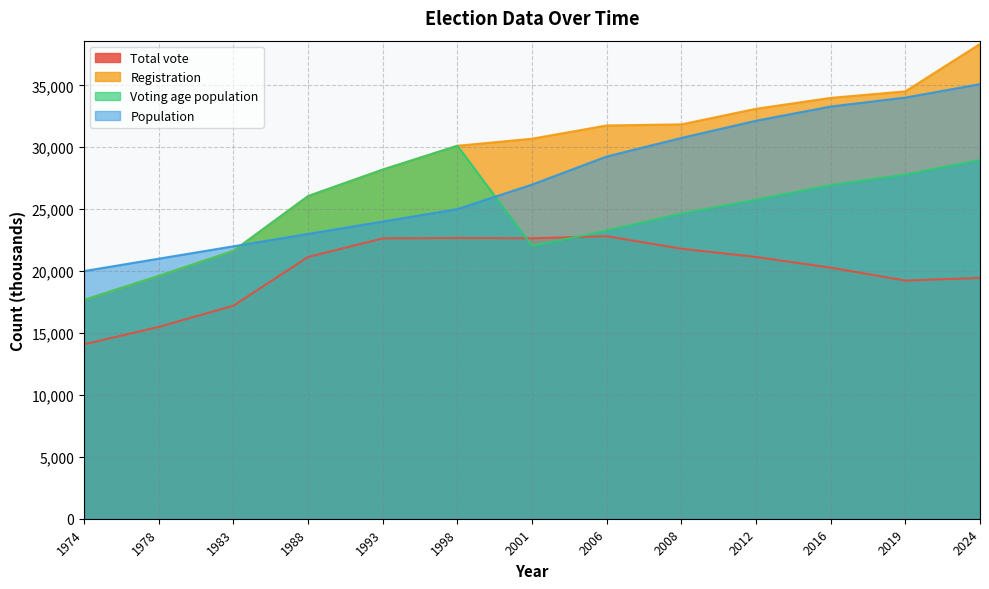

Reading left to right, what are all the values shown in this chart?

Total vote: 14086	15491	17204	21139	22637	22673	22648	22815	21806	21138	20276	19234	19448
Registration: 17673	19615	21630	26052	28191	30117	30688	31759	31845	33106	33985	34511	38338
Voting age population: 17673	19615	21630	26052	28191	30117	22024	23266	24646	25761	26948	27790	28976
Population: 20000	21000	22000	23000	24000	25000	26986	29251	30749	32140	33285	34010	35095